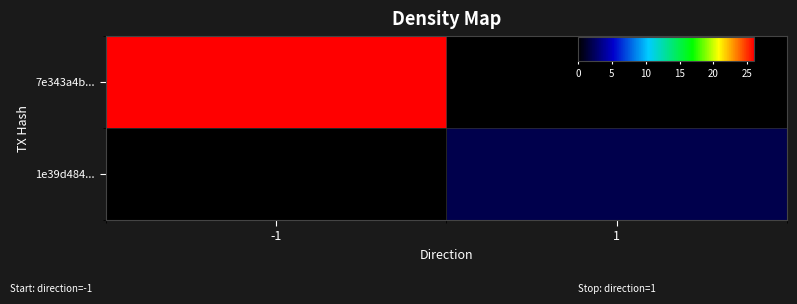

Reading left to right, transcribe all the data shown in this chart.

7e343a4b...: -1=26	1=0
1e39d484...: -1=0	1=2